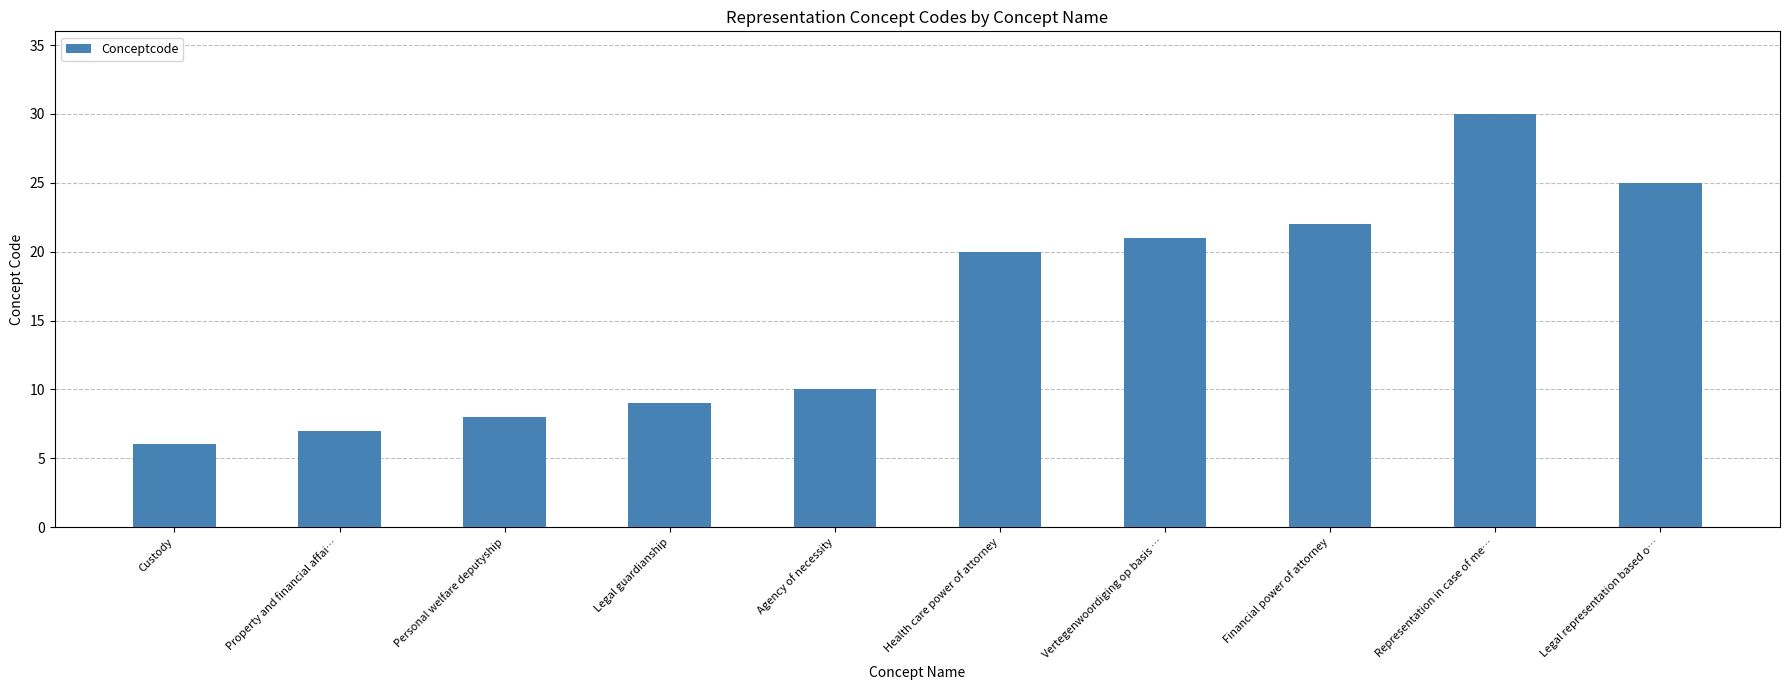

What is the value of the 9th bar from the left?

30